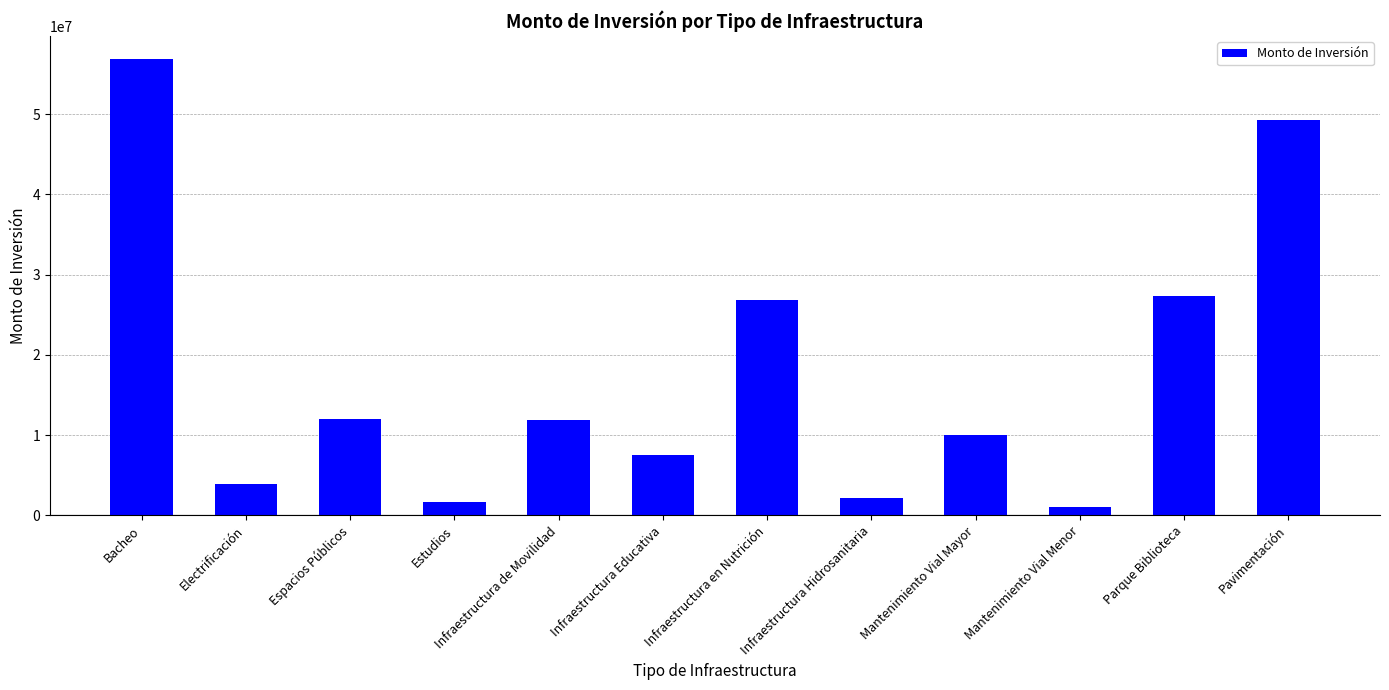

What position from the left is Pavimentación?

12